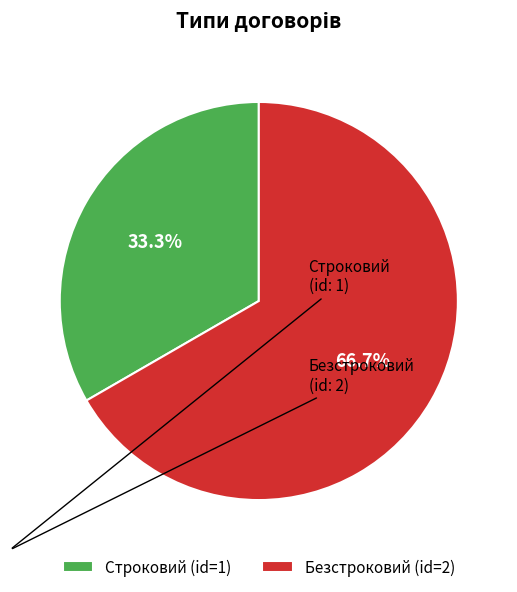

What is the smallest slice in the pie chart?

Строковий